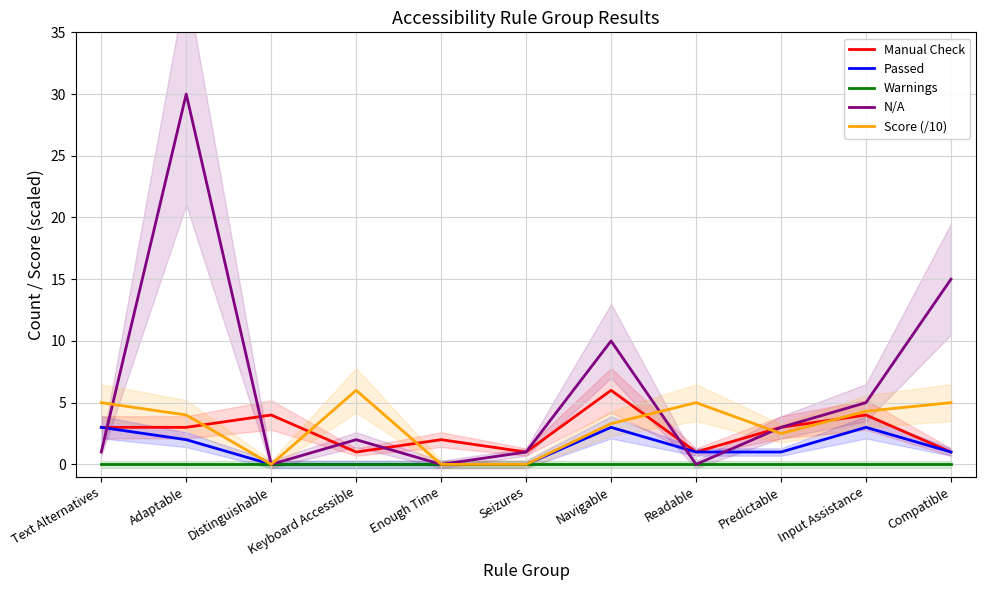

True or false: Manual Check and N/A cross at least once.

True